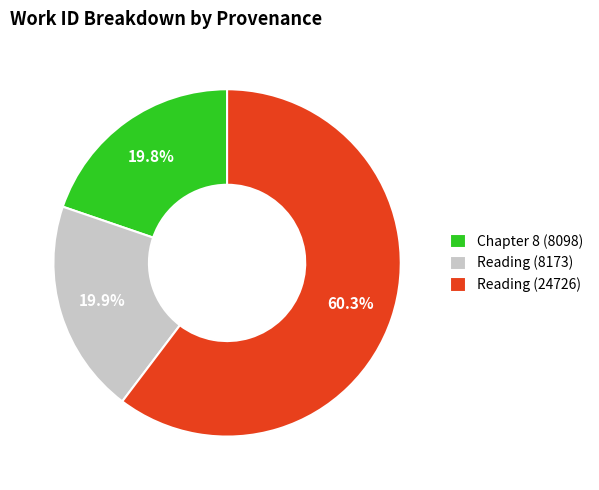

To the nearest percent, what is the average slice percentage?

33%